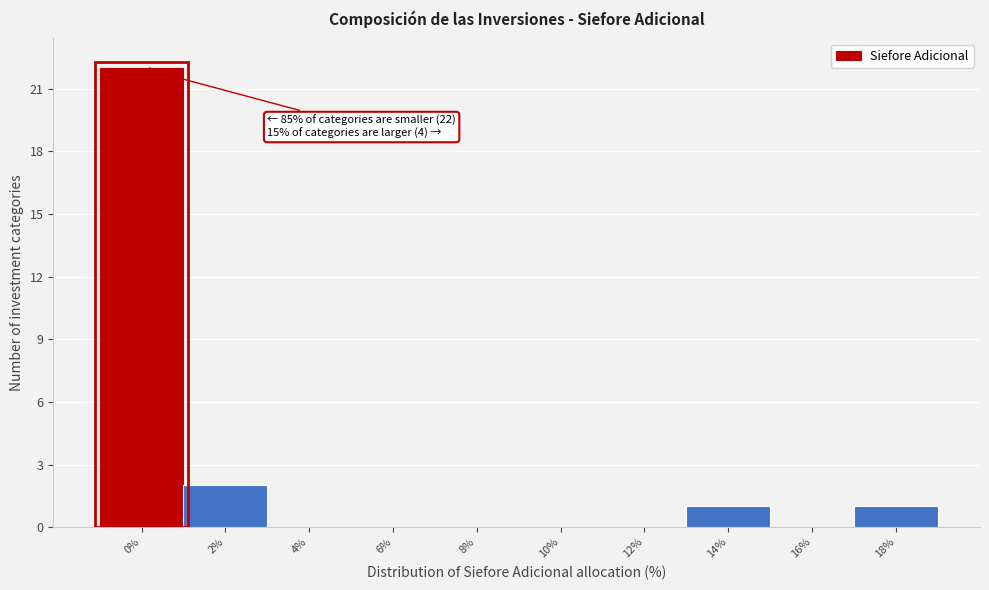

Reading left to right, what are all the values shown in this chart?

0%=22	2%=2	4%=0	6%=0	8%=0	10%=0	12%=0	14%=1	16%=0	18%=1